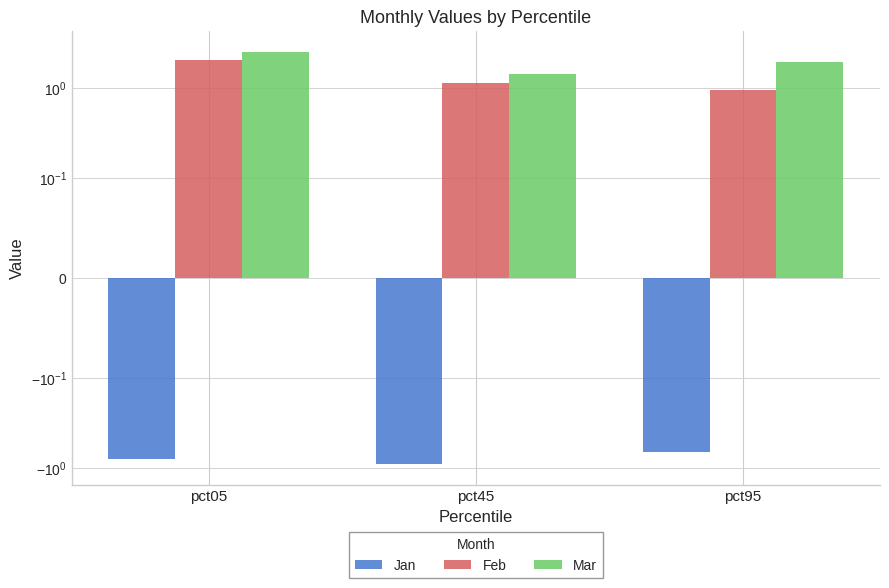

Which category has the lowest value across all series?

pct45